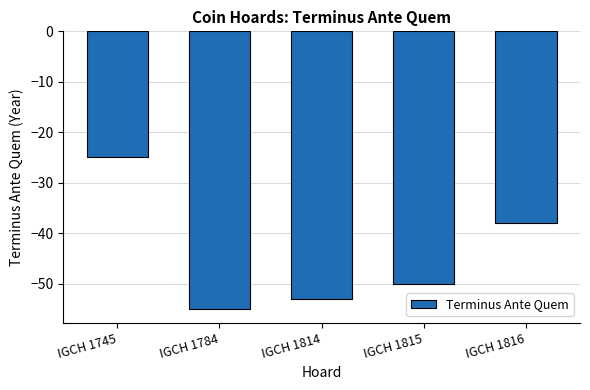

Which has a higher value, IGCH 1745 or IGCH 1815?

IGCH 1745